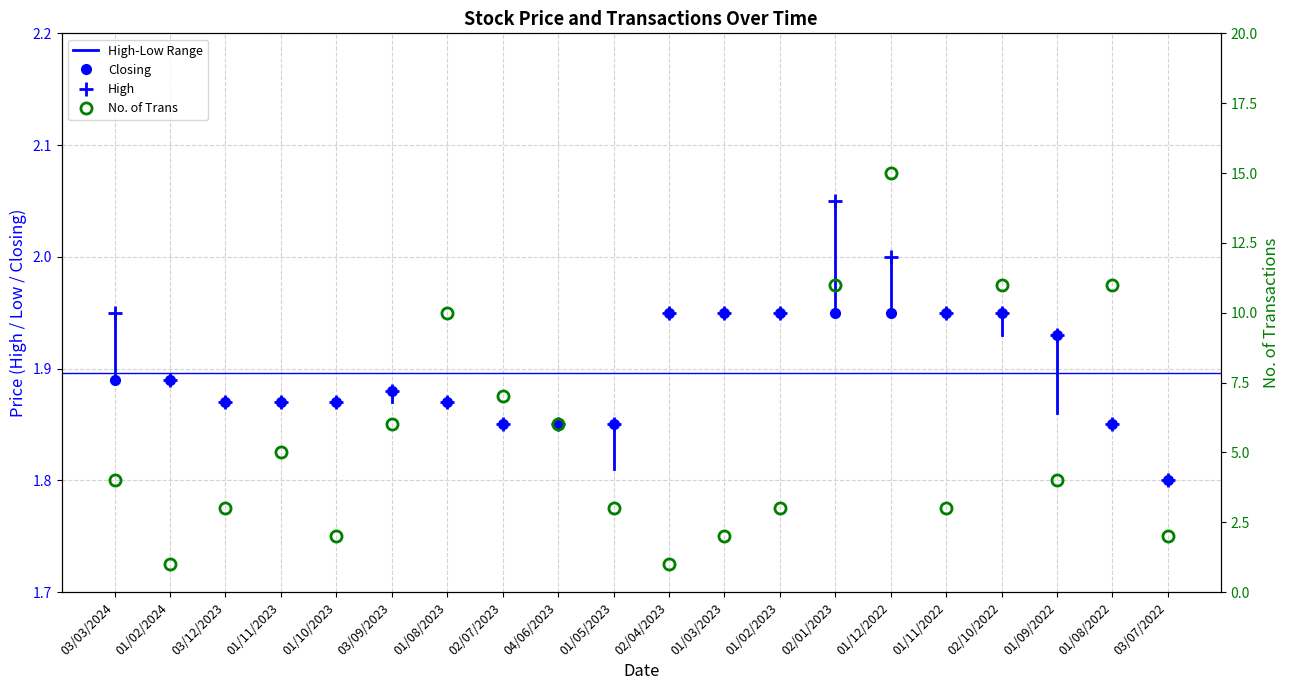

The Closing series shows 1.1 at 01/12/2022. True or false?

False